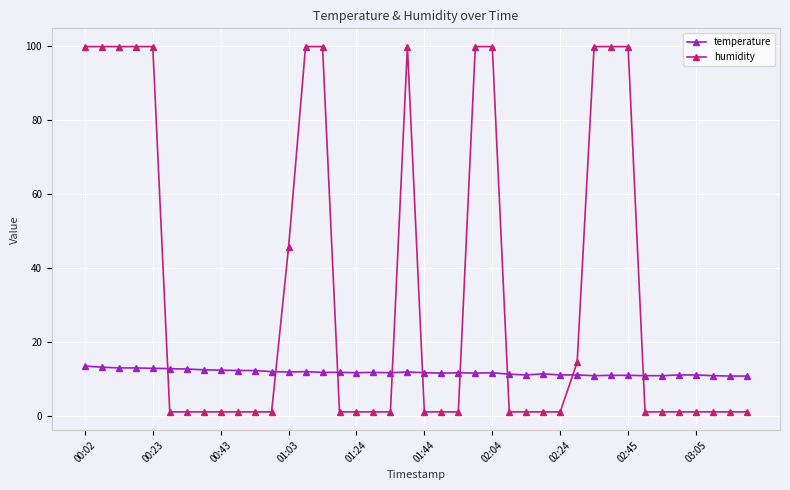

How many lines are shown in the chart?

2